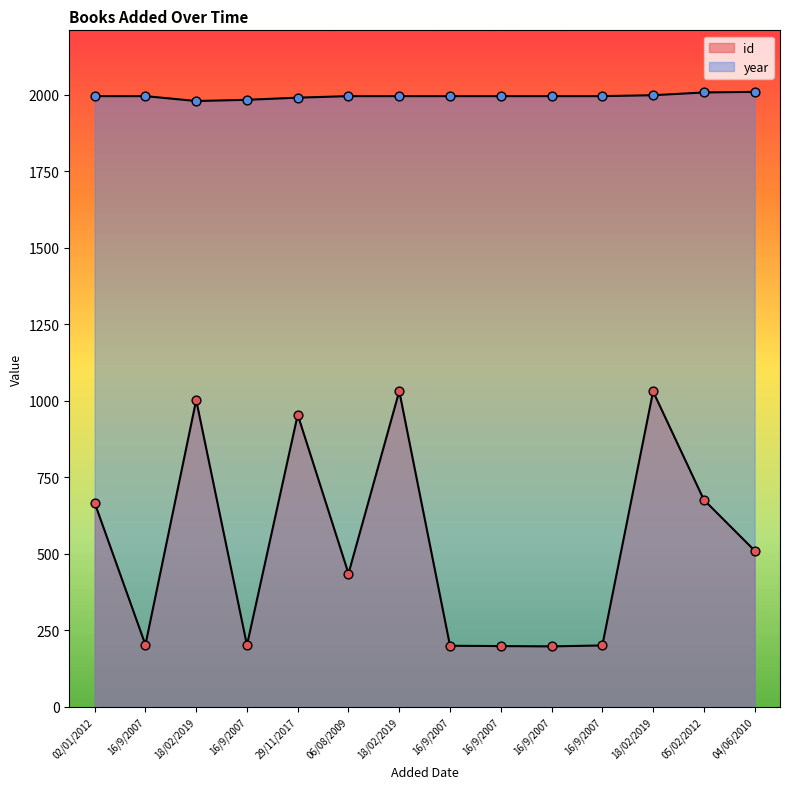

Which series reaches the minimum Y coordinate?

id